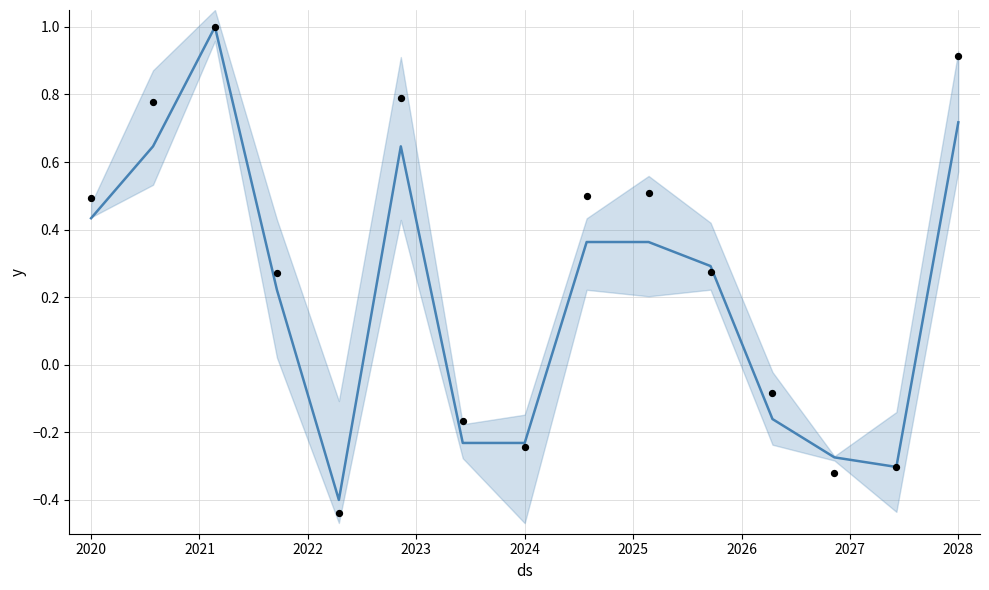

What is the total value across all series at 2028?

1.6